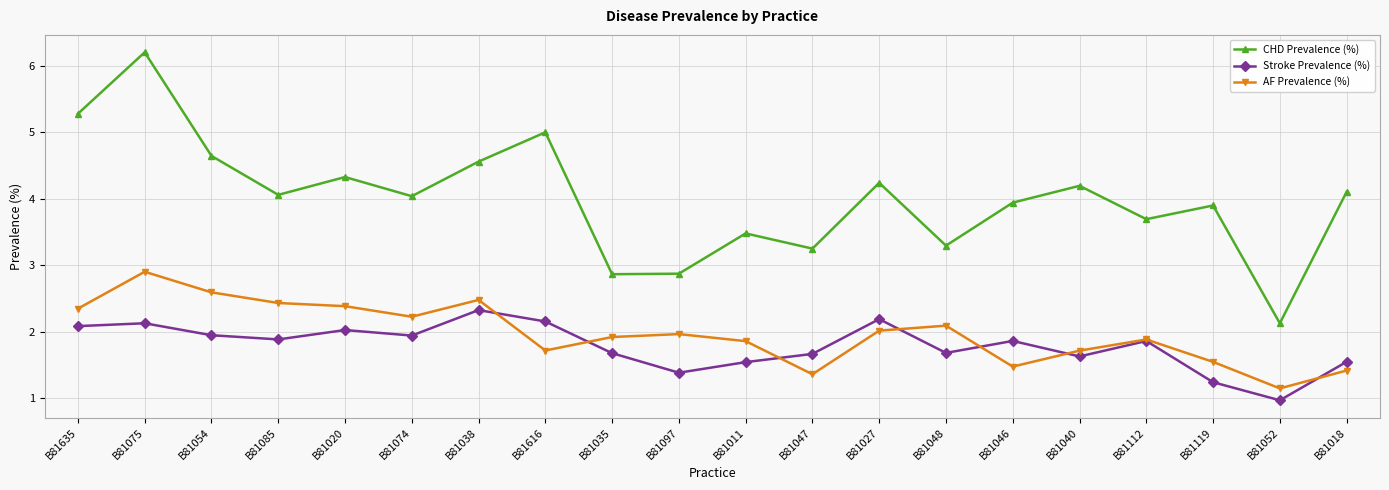

Is the value of AF Prevalence (%) at B81020 greater than the value of Stroke Prevalence (%) at B81047?

Yes